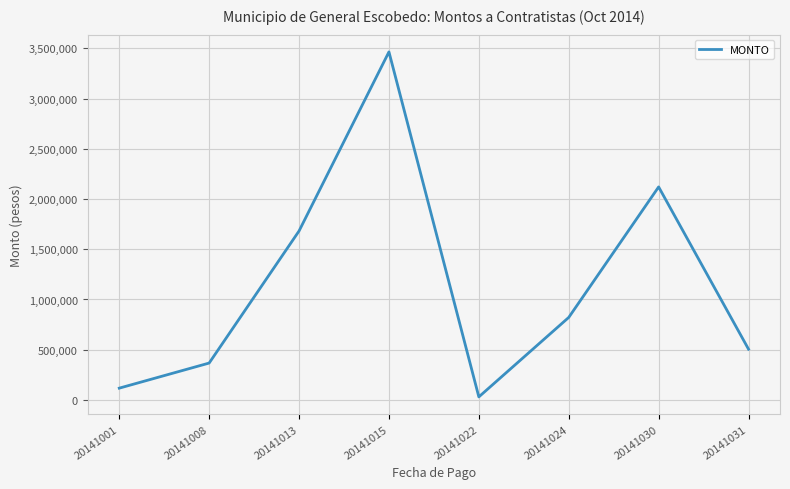

At which label does the data first exceed 821410?

20141013